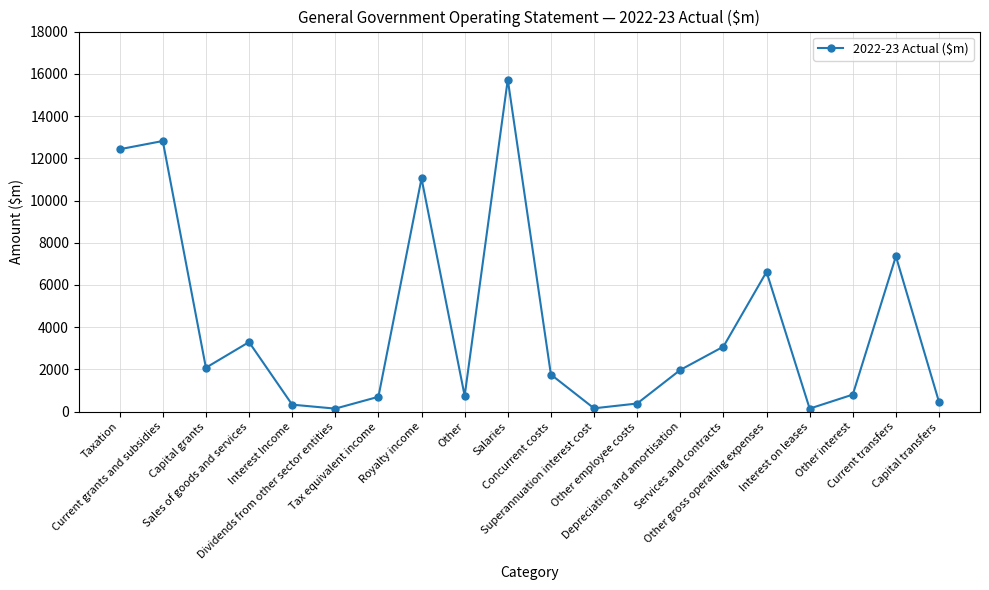

How many points are higher than both their immediate neighbors (excluding endpoints)?

6